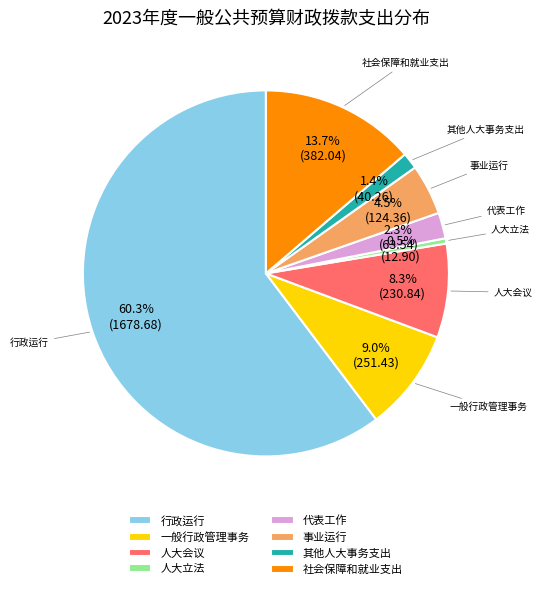

Combined, do 代表工作 and 人大立法 account for over 50%?

No